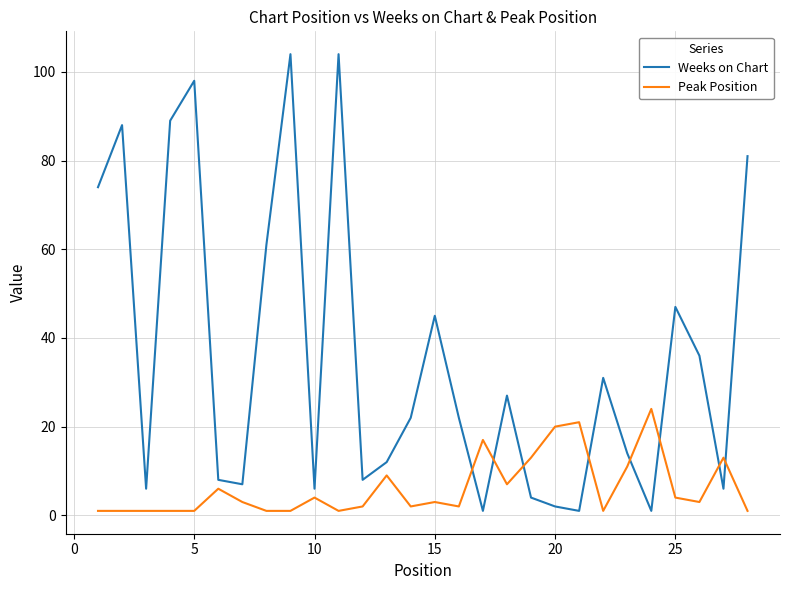

After their last crossing, which series has the higher values: Peak Position or Weeks on Chart?

Weeks on Chart